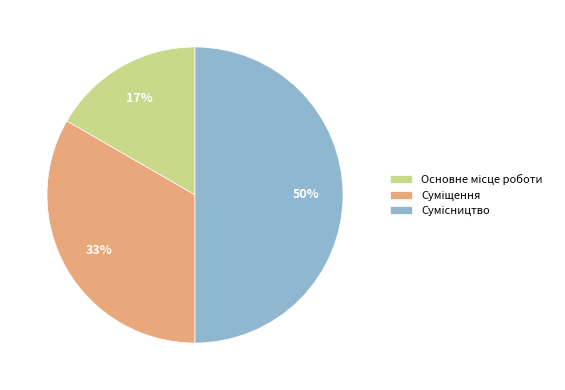

To the nearest percent, what is the difference between the largest and smallest slice percentages?

33%